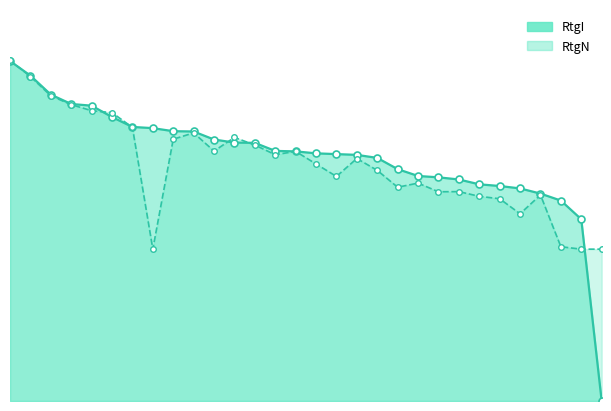

What is the sum of all RtgN values?

46821